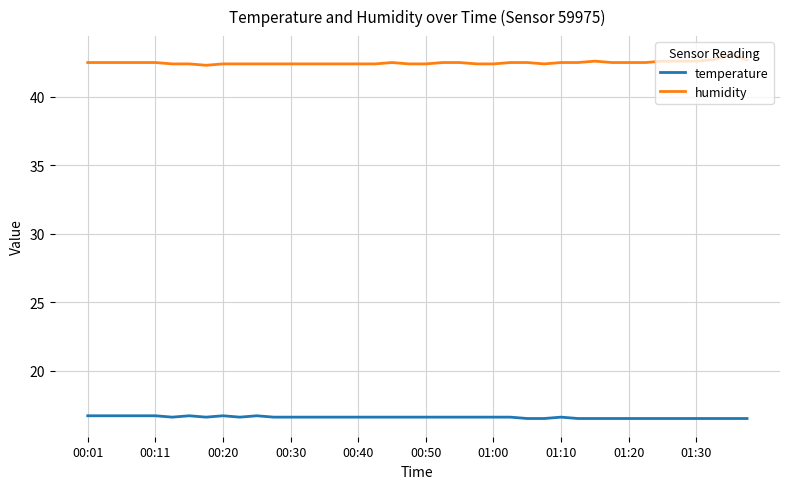

What is the lowest value of the temperature series?

16.5